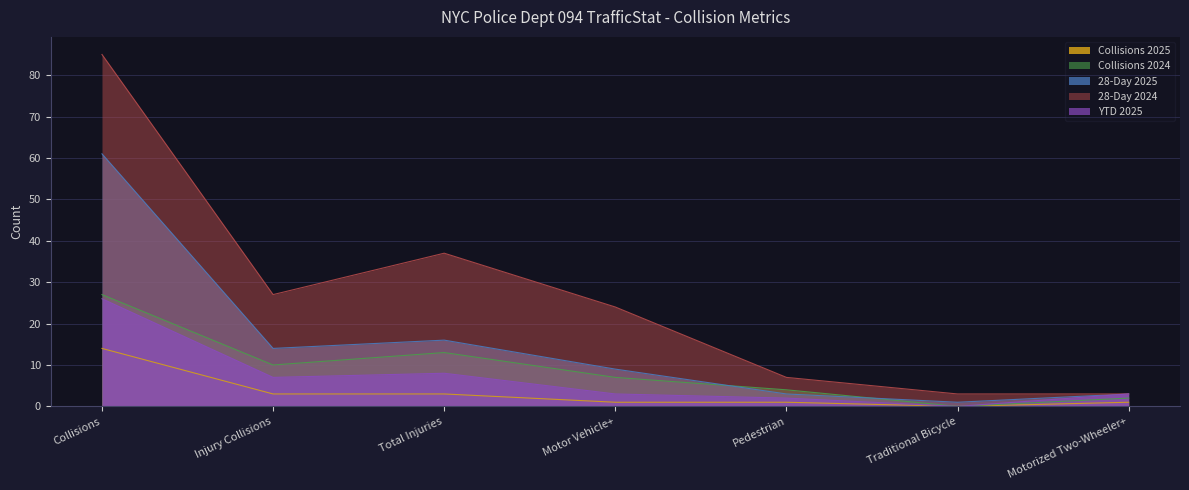

What is the difference between the Collisions 2025 values at Motorized Two-Wheeler+ and Injury Collisions?

2